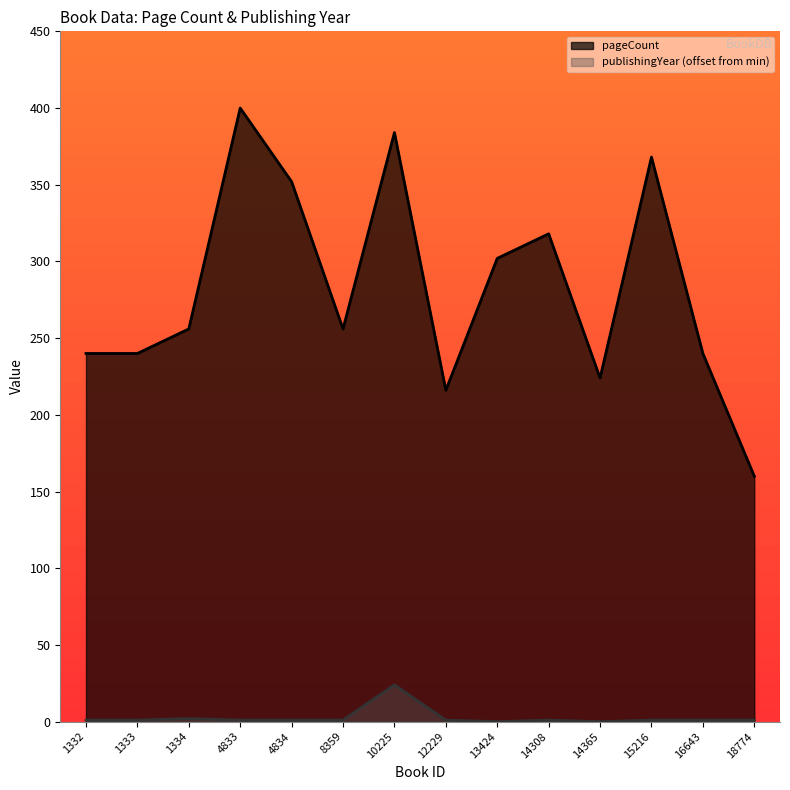

What are all the series names shown in the legend?

pageCount, publishingYear (offset from min)